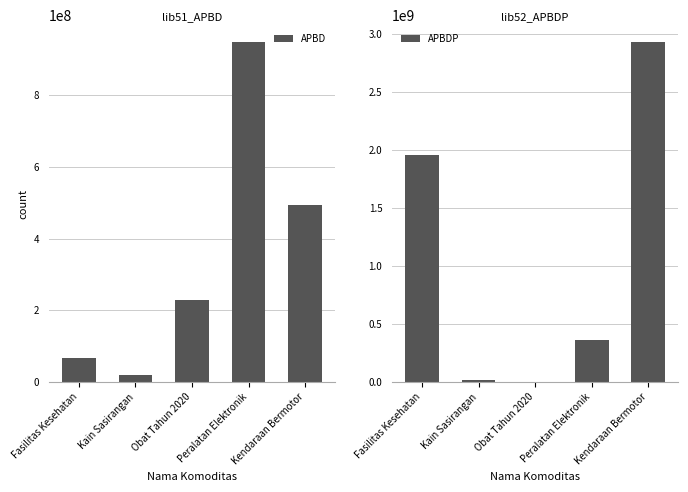

At which category is the sum across all series the highest?

Kendaraan Bermotor